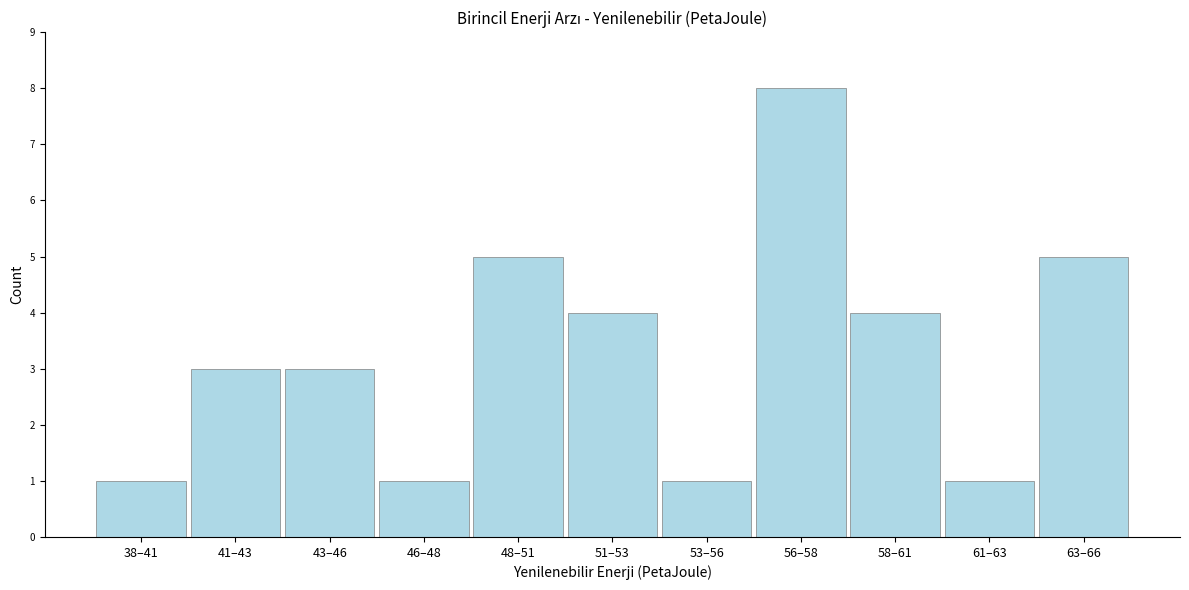

Reading left to right, transcribe all the data shown in this chart.

1	3	3	1	5	4	1	8	4	1	5